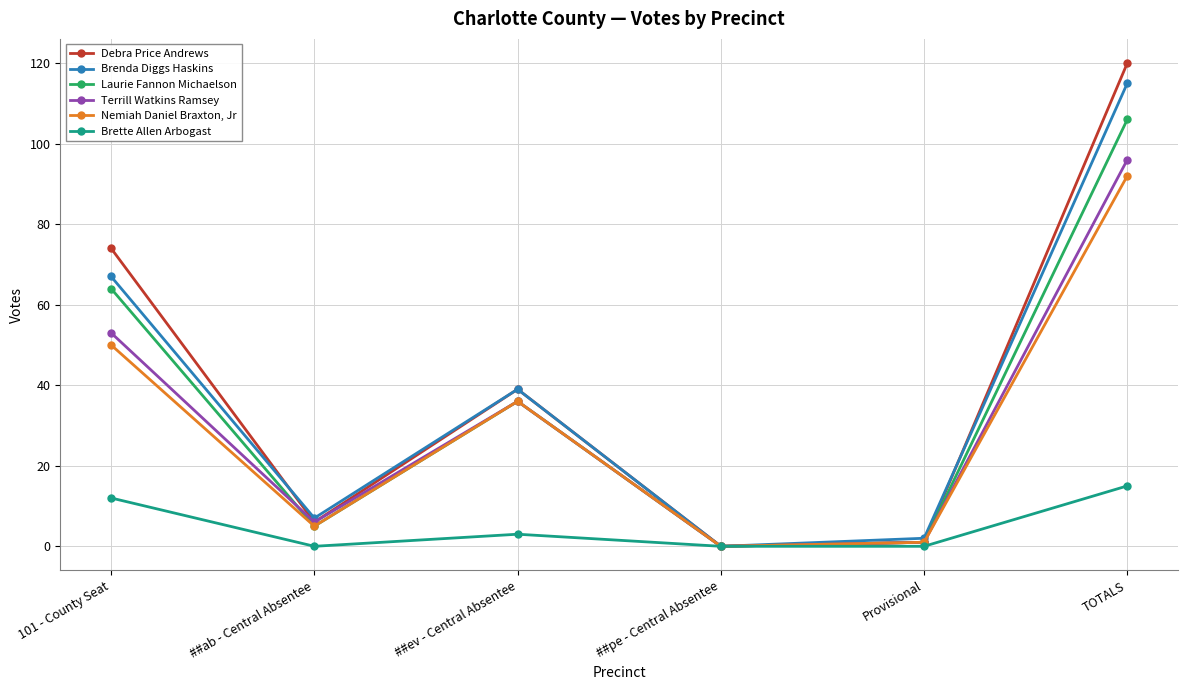

How many data points in Laurie Fannon Michaelson are less than 36?

3